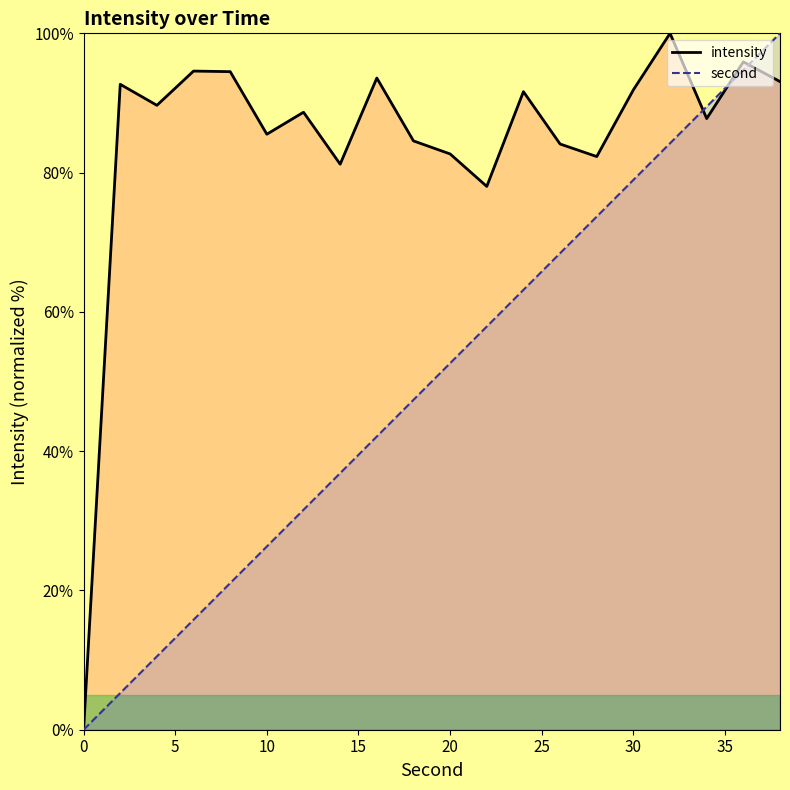

How many distinct data groups are displayed?

2